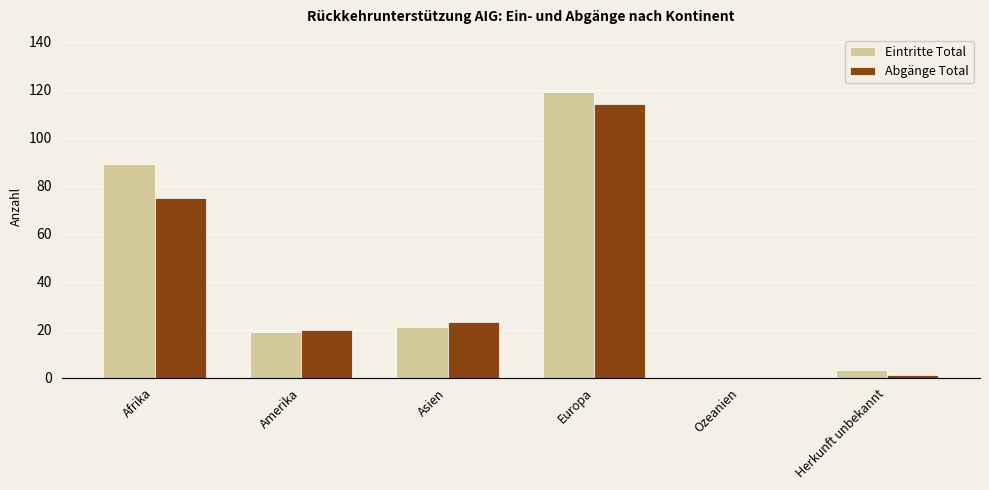

Reading right to left, list all the values displayed in this chart.

Eintritte Total: Herkunft unbekannt=3	Ozeanien=0	Europa=119	Asien=21	Amerika=19	Afrika=89
Abgänge Total: Herkunft unbekannt=1	Ozeanien=0	Europa=114	Asien=23	Amerika=20	Afrika=75